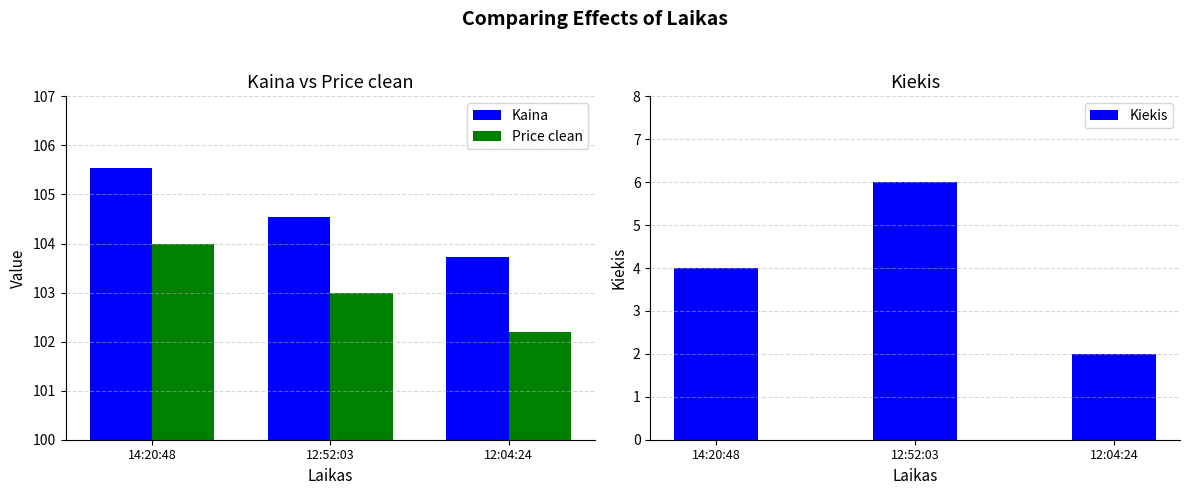

What position from the left is 12:52:03?

2